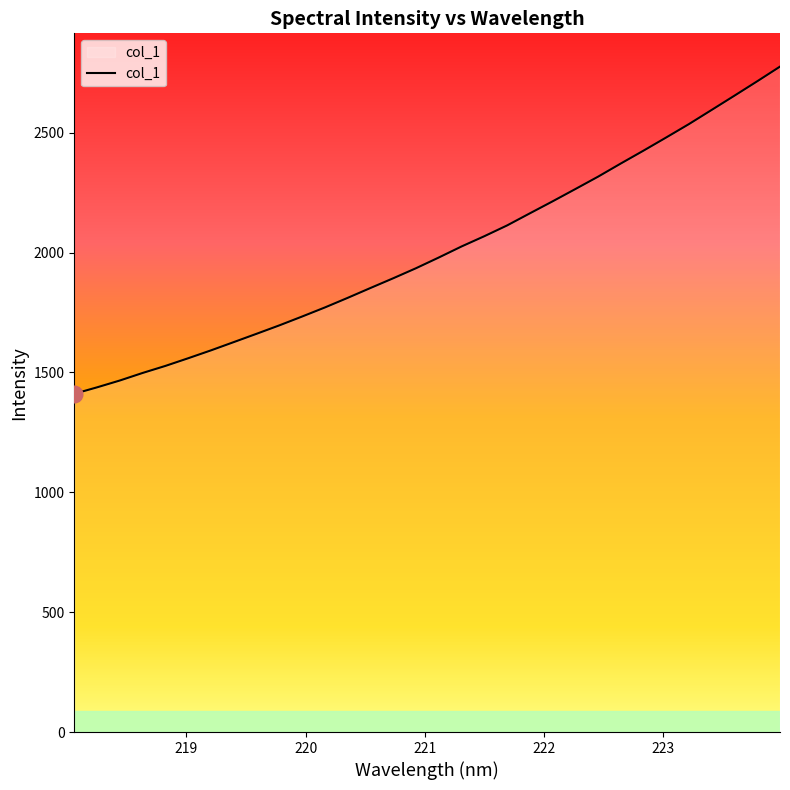

Is this an area chart (filled region under the line)?

No